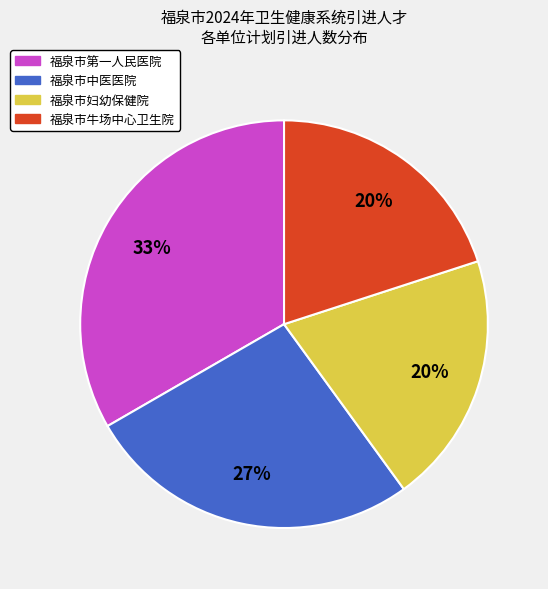

How many segments does this pie chart have?

4